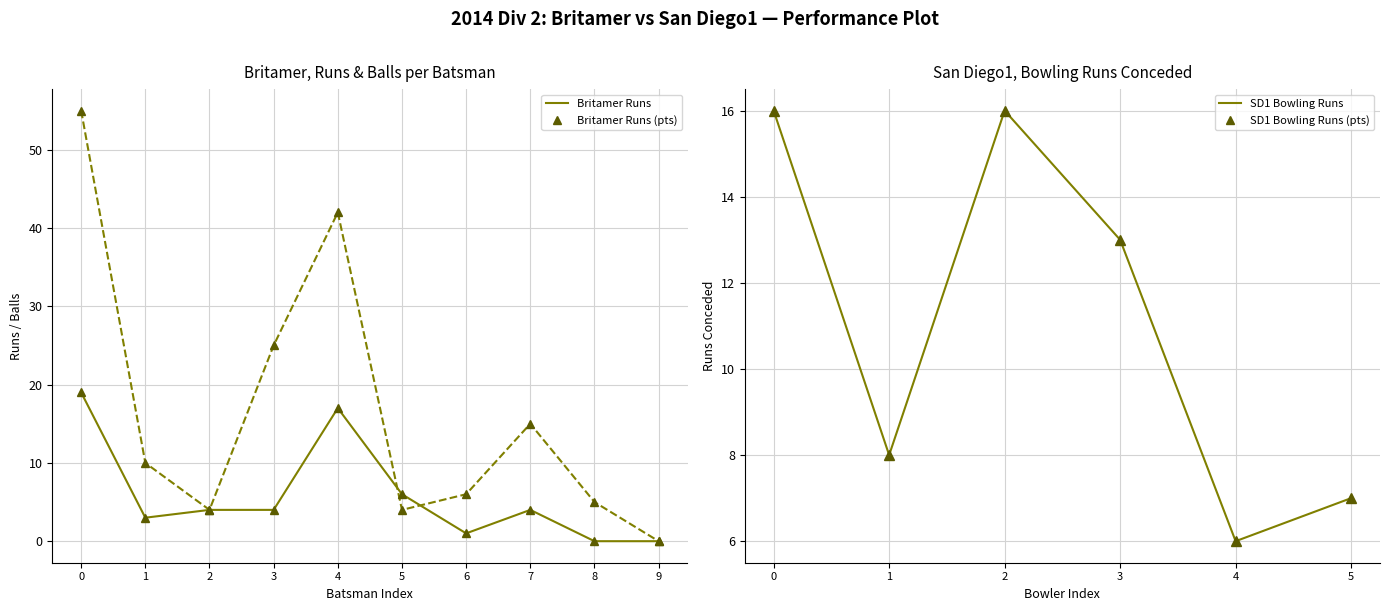

True or false: Britamer Runs has more than 0 interior local peaks.

True